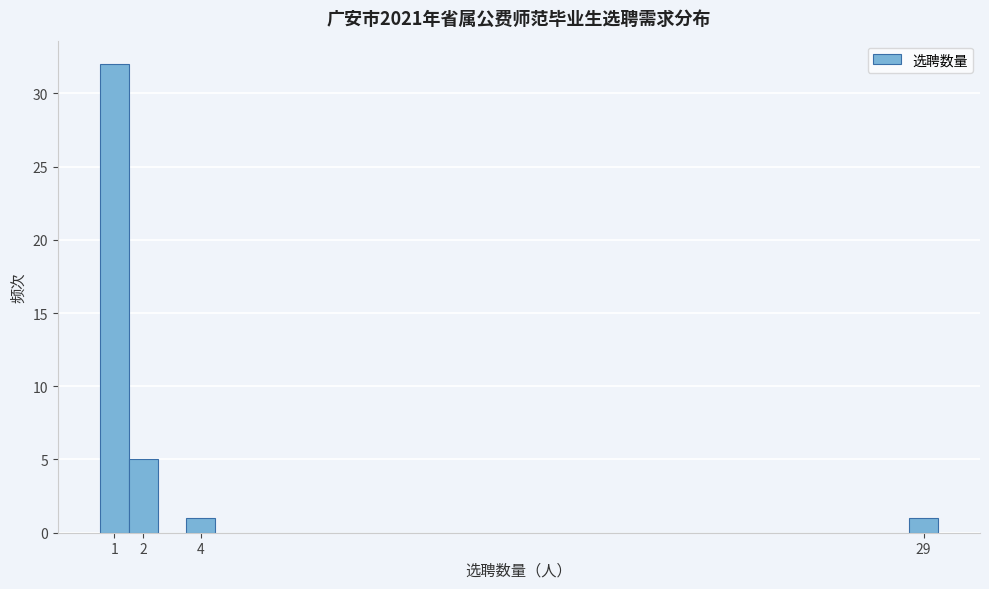

Reading left to right, transcribe this chart: for each bar, give the range it covers on the x-axis and its height. The values are not printed on the chart, so give them approximately, as read against the axis.

0.5 to 1.5: 32
1.5 to 2.5: 5
2.5 to 3.5: 0
3.5 to 4.5: 1
4.5 to 5.5: 0
5.5 to 6.5: 0
6.5 to 7.5: 0
7.5 to 8.5: 0
8.5 to 9.5: 0
9.5 to 10.5: 0
10.5 to 11.5: 0
11.5 to 12.5: 0
12.5 to 13.5: 0
13.5 to 14.5: 0
14.5 to 15.5: 0
15.5 to 16.5: 0
16.5 to 17.5: 0
17.5 to 18.5: 0
18.5 to 19.5: 0
19.5 to 20.5: 0
20.5 to 21.5: 0
21.5 to 22.5: 0
22.5 to 23.5: 0
23.5 to 24.5: 0
24.5 to 25.5: 0
25.5 to 26.5: 0
26.5 to 27.5: 0
27.5 to 28.5: 0
28.5 to 29.5: 1